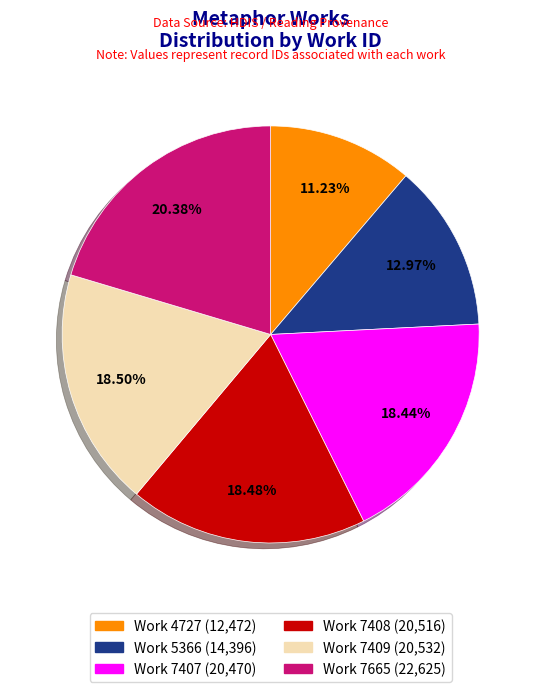

Which slice is the largest?

Work 7665 (22,625)